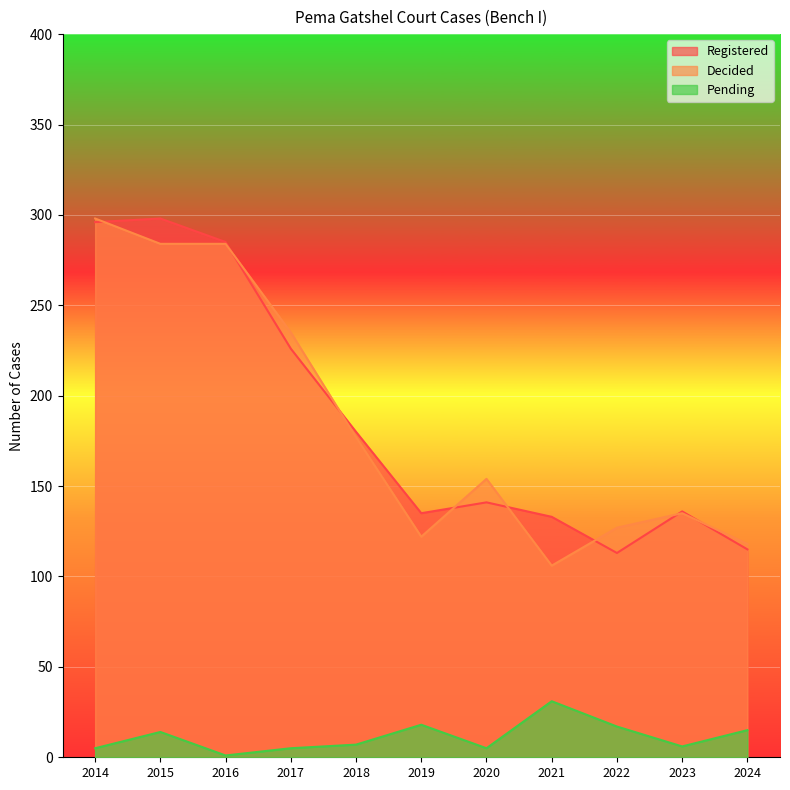

What is the value of the Pending point at the 4th from the left?

5